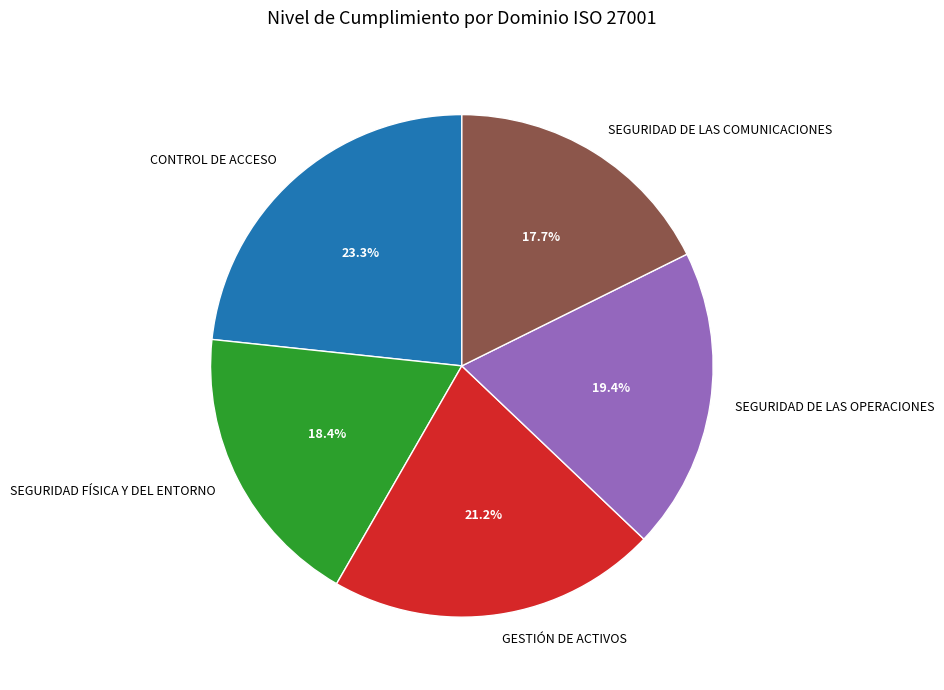

What is the total percentage of GESTIÓN DE ACTIVOS and SEGURIDAD DE LAS OPERACIONES?

40.6%